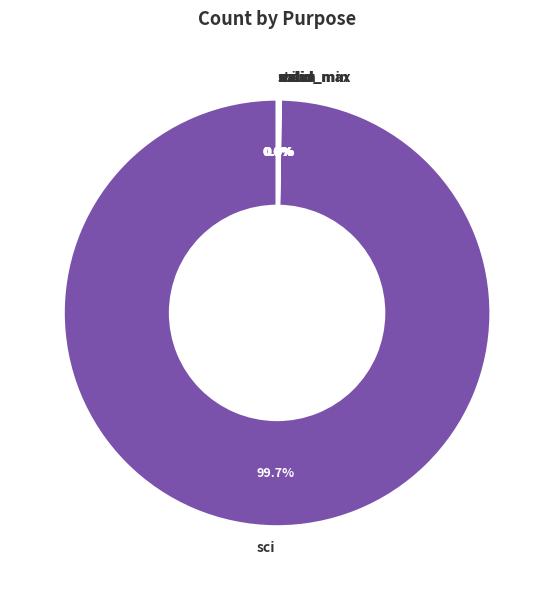

Which slice is the largest?

sci